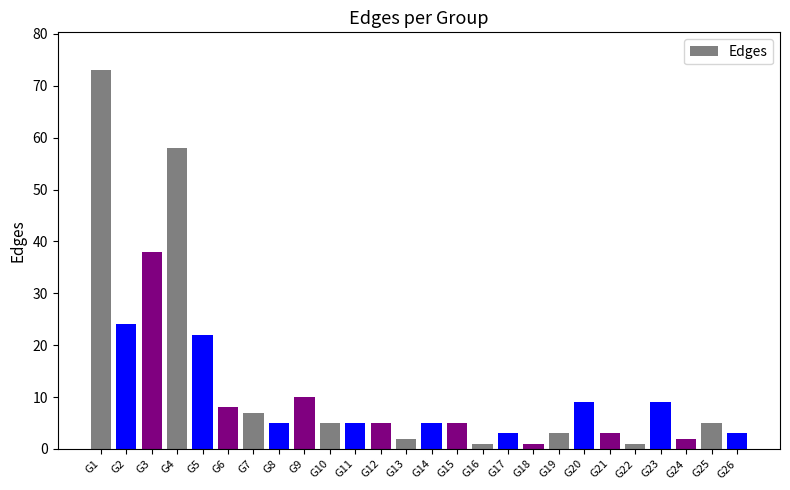

Reading left to right, transcribe all the data shown in this chart.

73	24	38	58	22	8	7	5	10	5	5	5	2	5	5	1	3	1	3	9	3	1	9	2	5	3